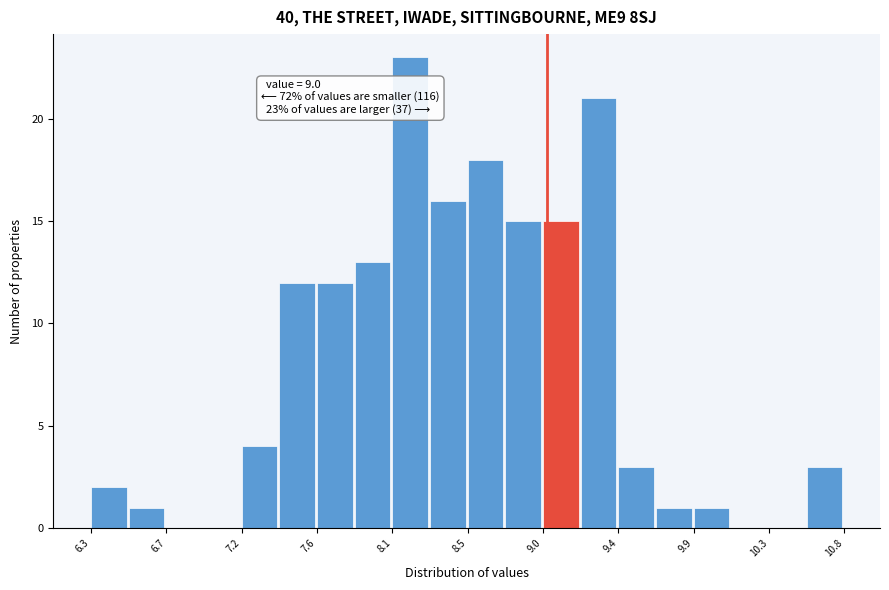

Over which range of the x-axis is the bar tallest?

8.10 to 8.30